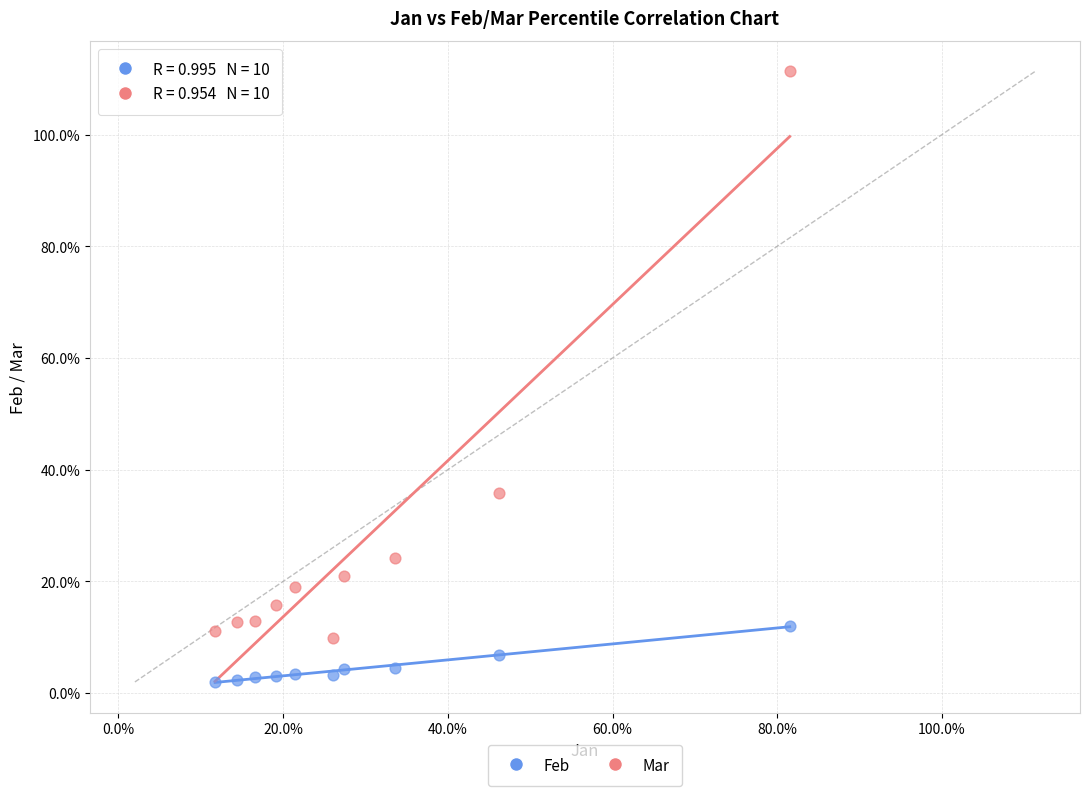

Which series reaches the maximum Y coordinate?

Mar